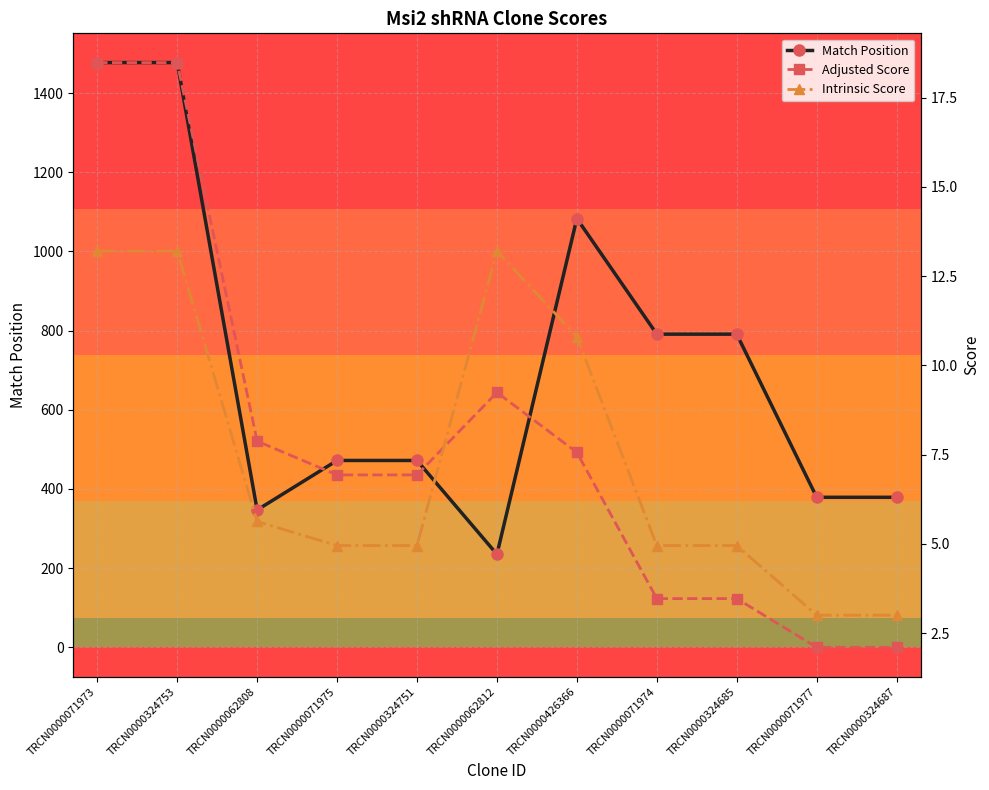

How many data points in Match Position are less than 472?

4